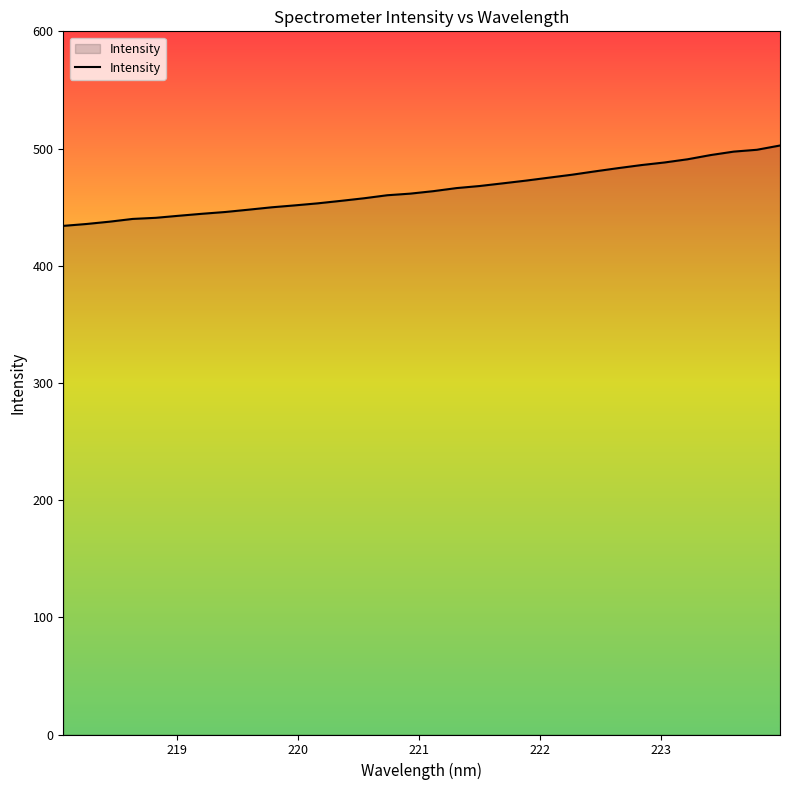

What is the difference between the maximum and minimum values?

68.6